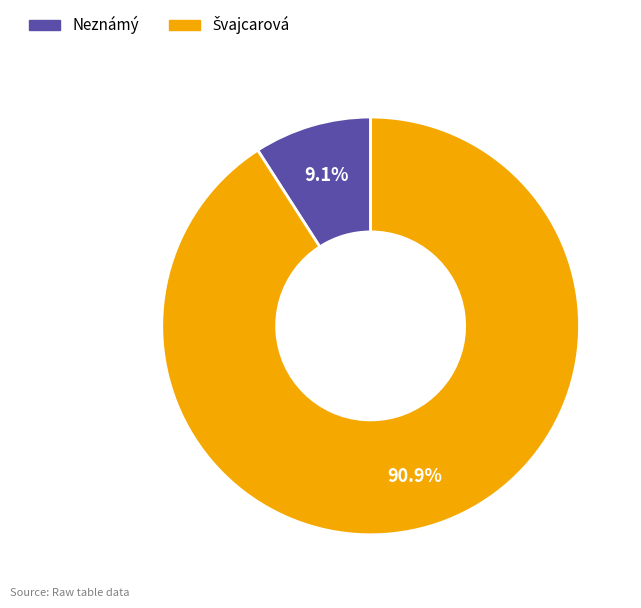

Which slice is the smallest?

Neznámý